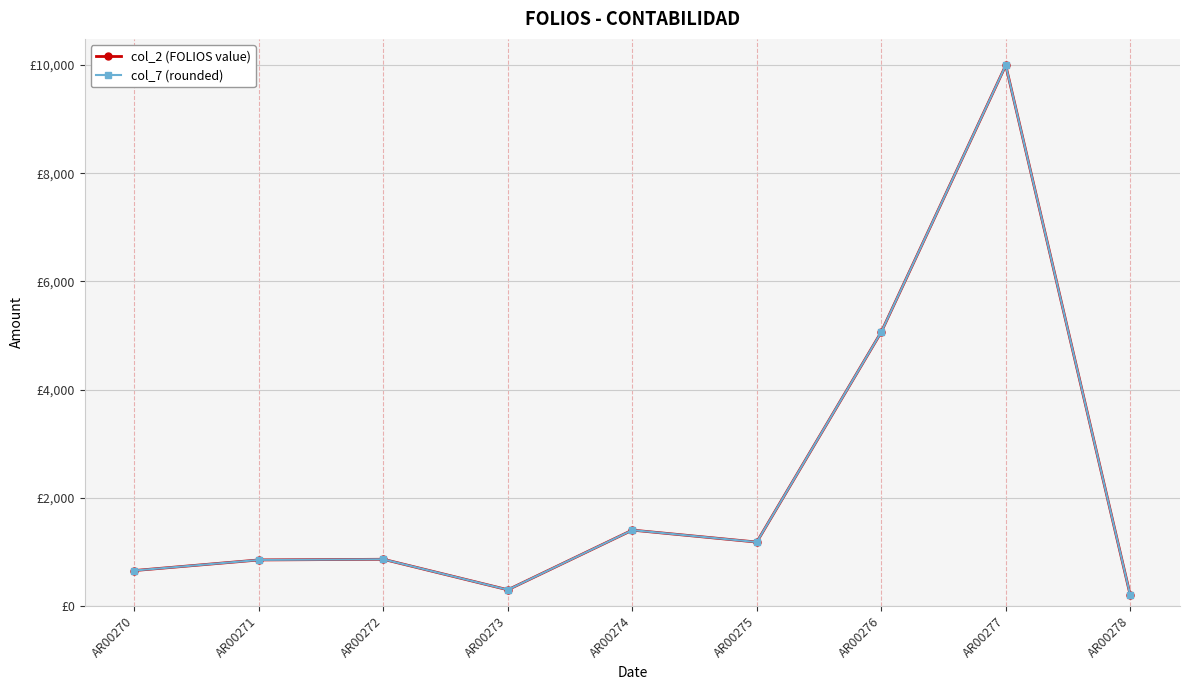

Reading left to right, what are all the values shown in this chart?

col_2 (FOLIOS value): 653.8	850.0	862.1	297.7	1401.4	1180.2	5063.9	9993.6	201.8
col_7 (rounded): 653.8	850.0	862.1	297.7	1401.4	1180.2	5063.9	9993.6	201.8